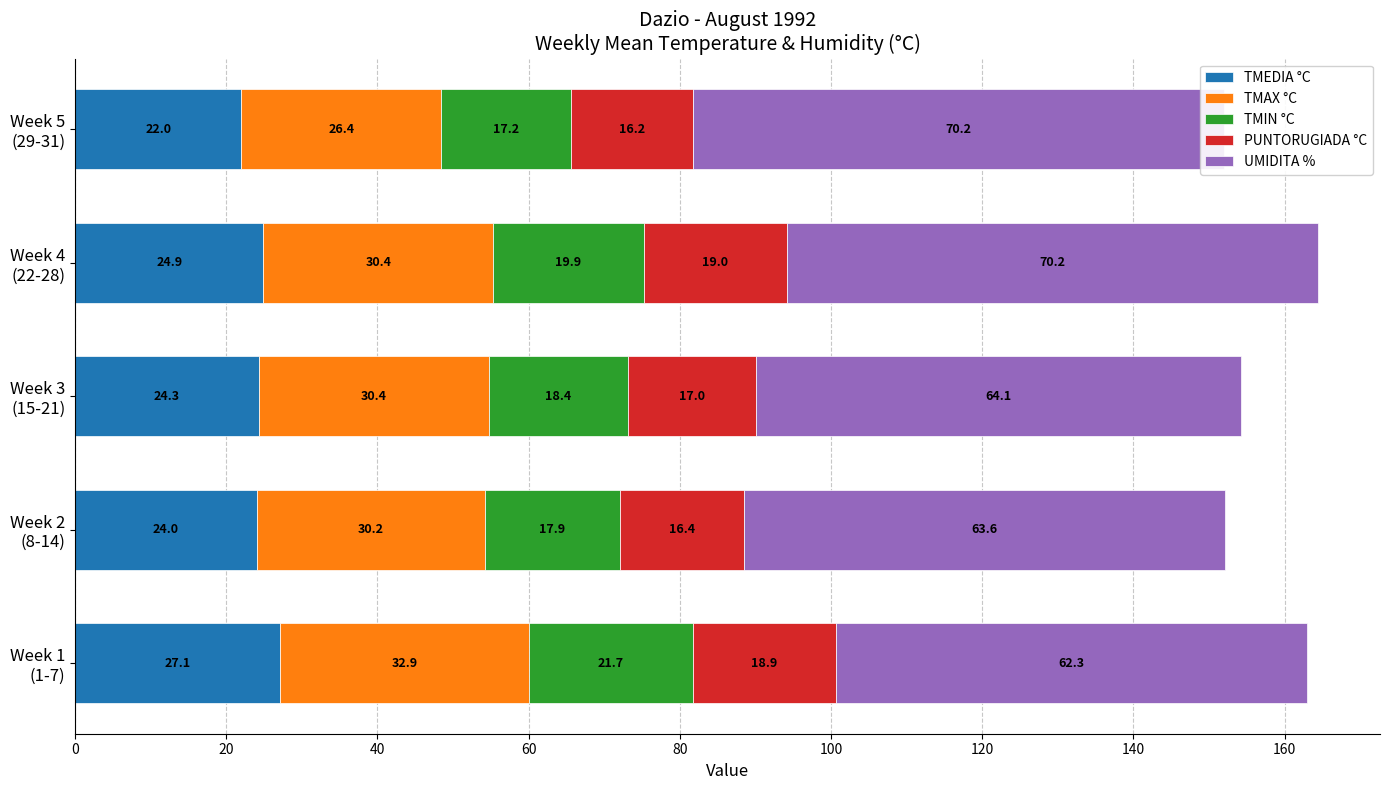

Between Week 1 (1-7) and Week 5 (29-31), which series saw the biggest shift?

UMIDITA %